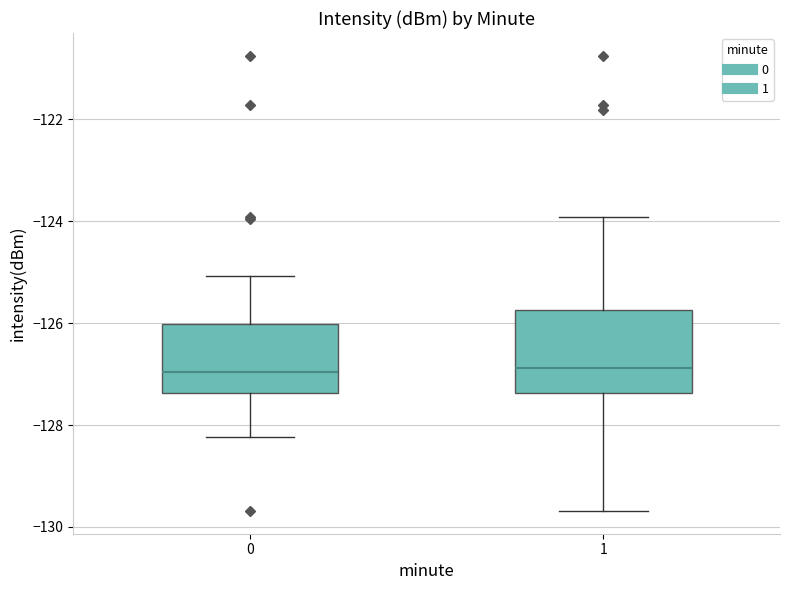

Comparing the boxes themselves (not the whiskers), which one is the tallest?

1